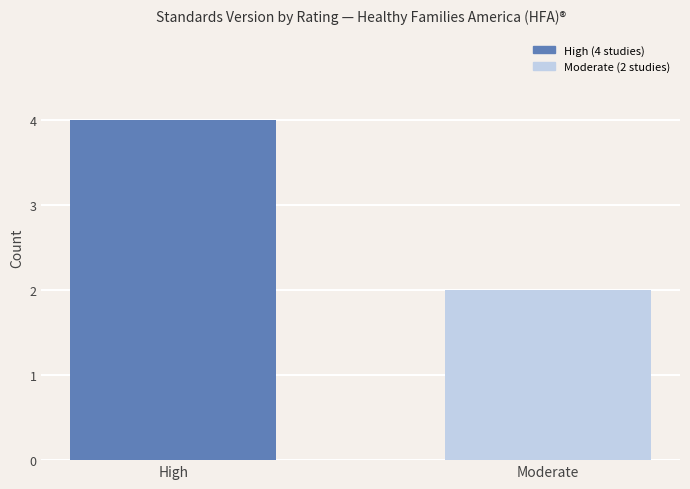

Reading right to left, transcribe all the data shown in this chart.

Moderate=2	High=4